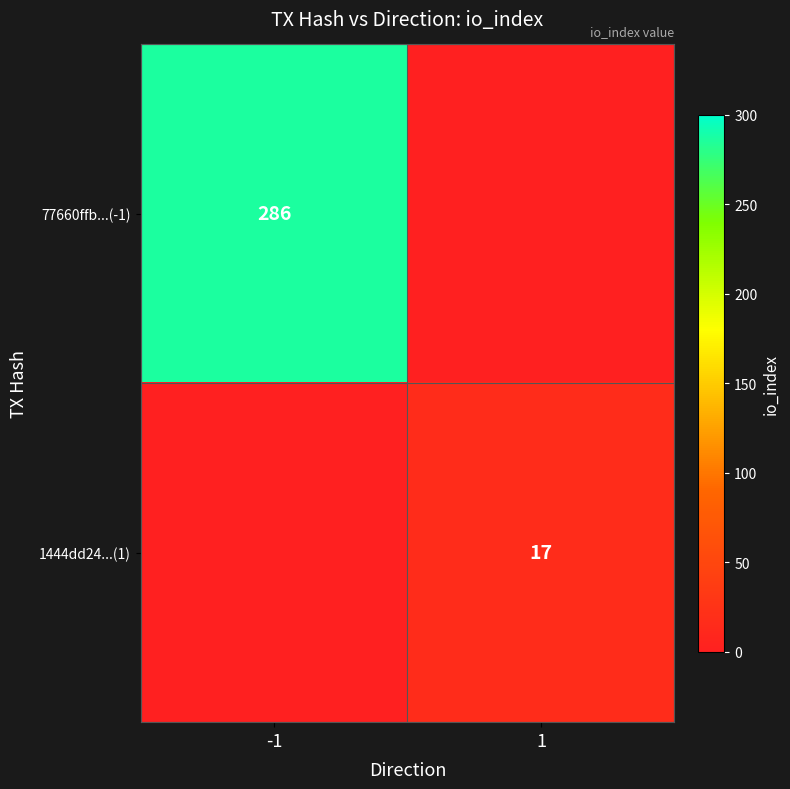

True or false: 77660ffb...(-1) has a value of 63 at -1.

False